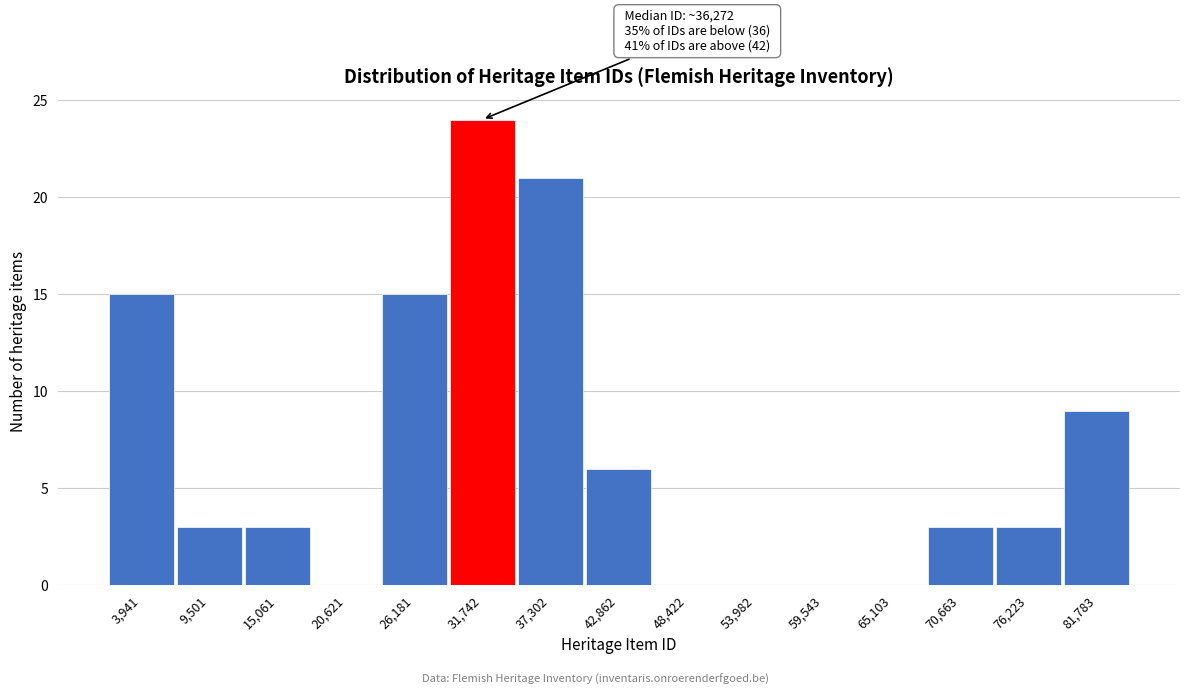

Reading right to left, what are all the values shown in this chart?

81,783=9	76,223=3	70,663=3	65,103=0	59,543=0	53,982=0	48,422=0	42,862=6	37,302=21	31,742=24	26,181=15	20,621=0	15,061=3	9,501=3	3,941=15